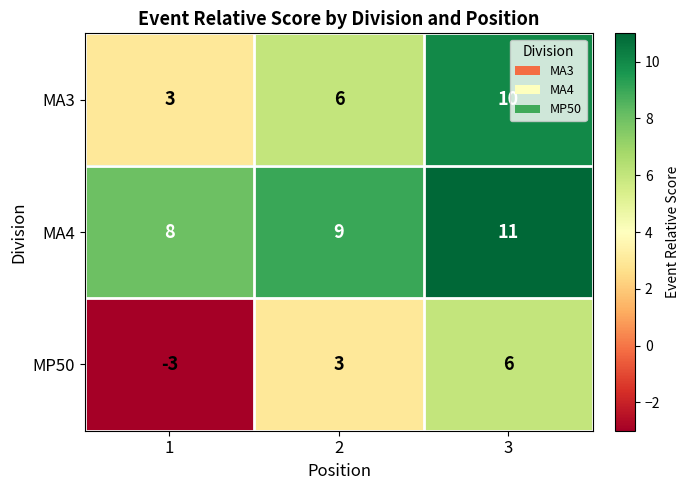

Which category has the highest value across all series?

3